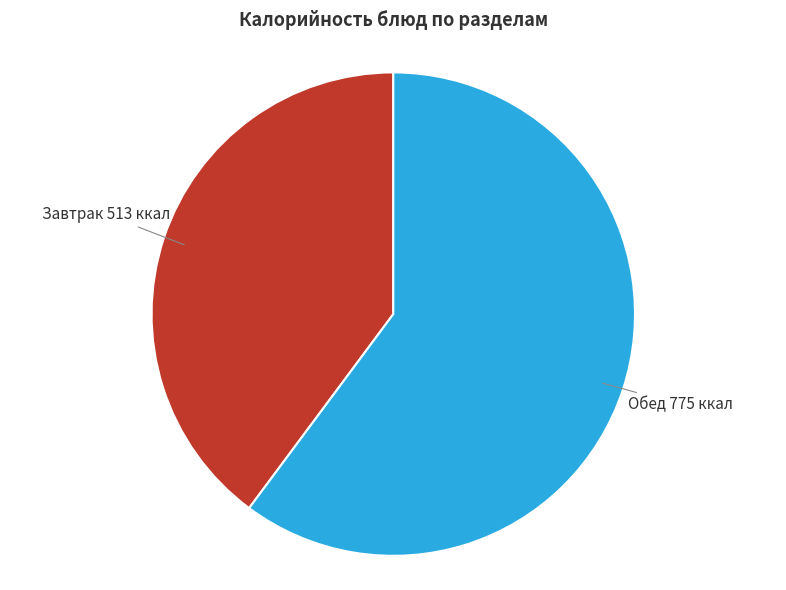

Between Завтрак and Обед, which is larger?

Обед